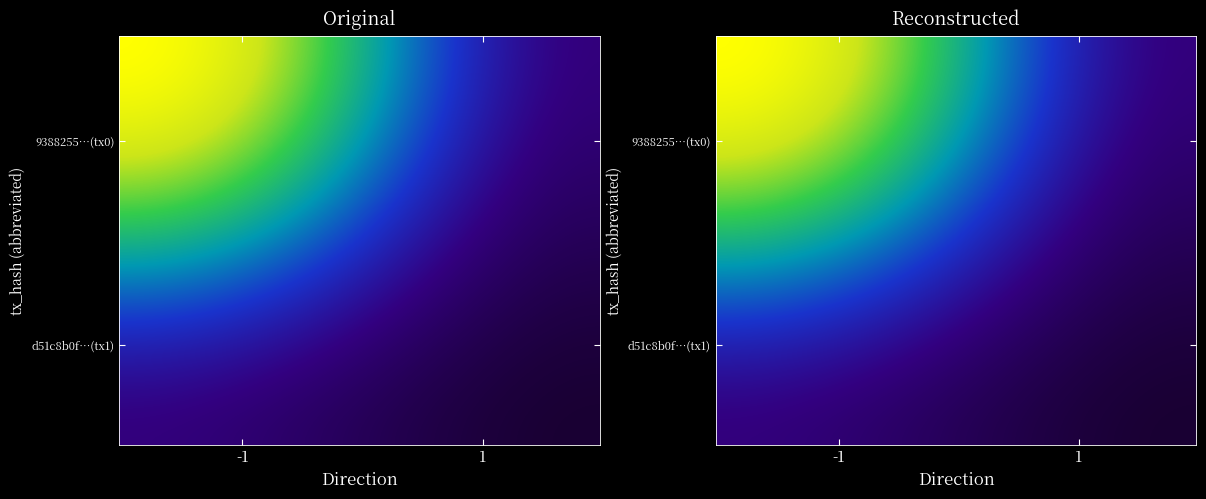

The value of 9388255cf0ff7dcbe392be5304c29e533b2b9d3 at io_index is 29. True or false?

False